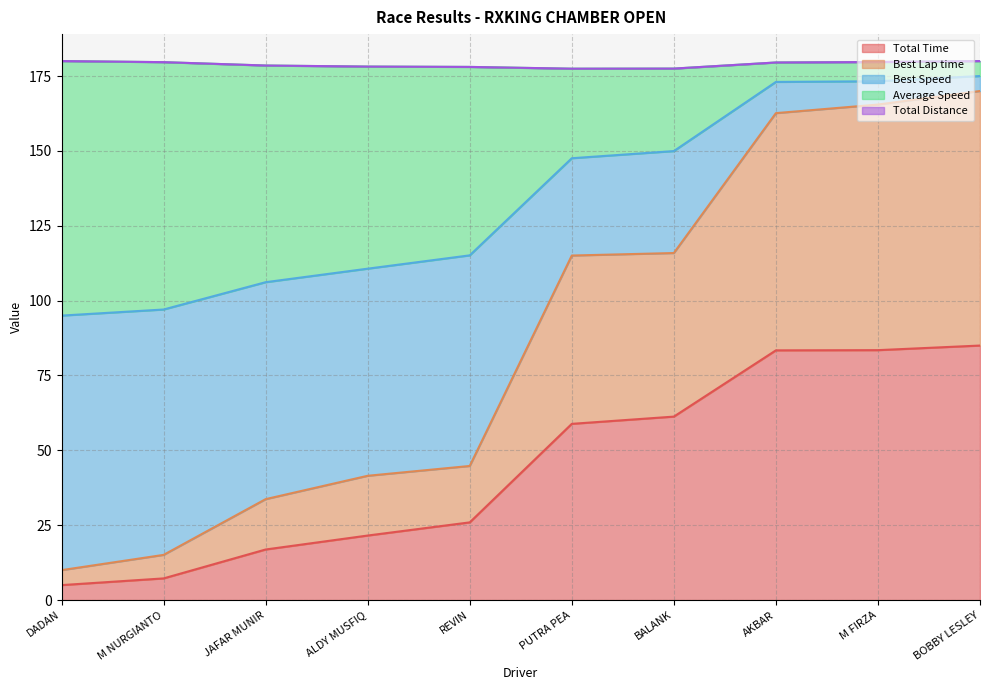

What is the minimum value for Total Time?

5.0